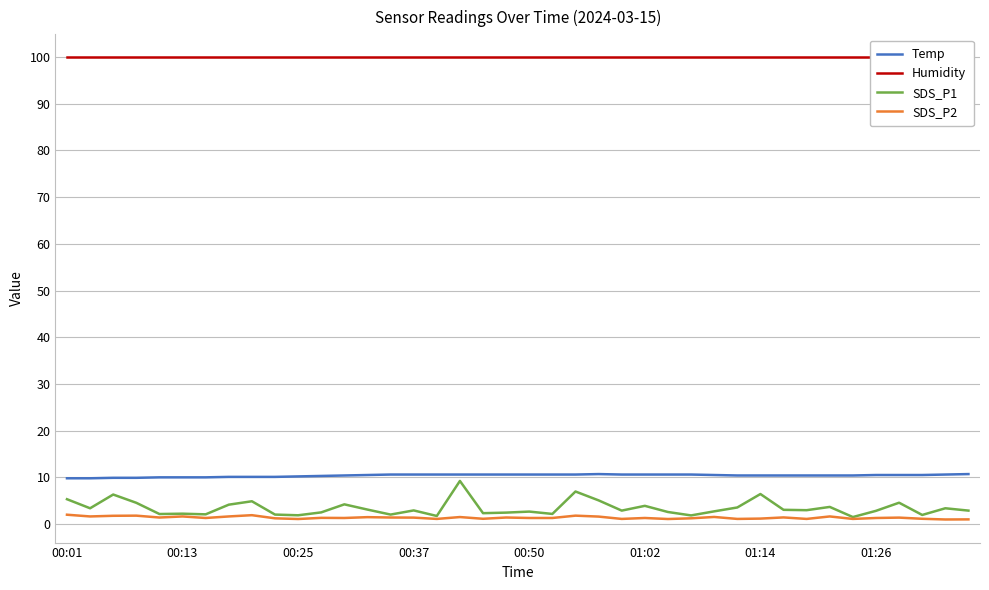

What is the sum of the SDS_P1 values at 29 and 34?

5.0